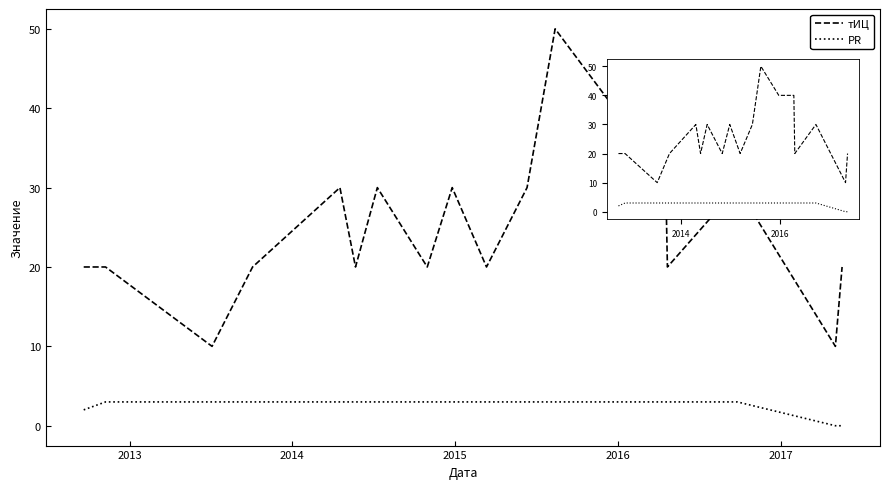

How many categories are shown in the chart?

18